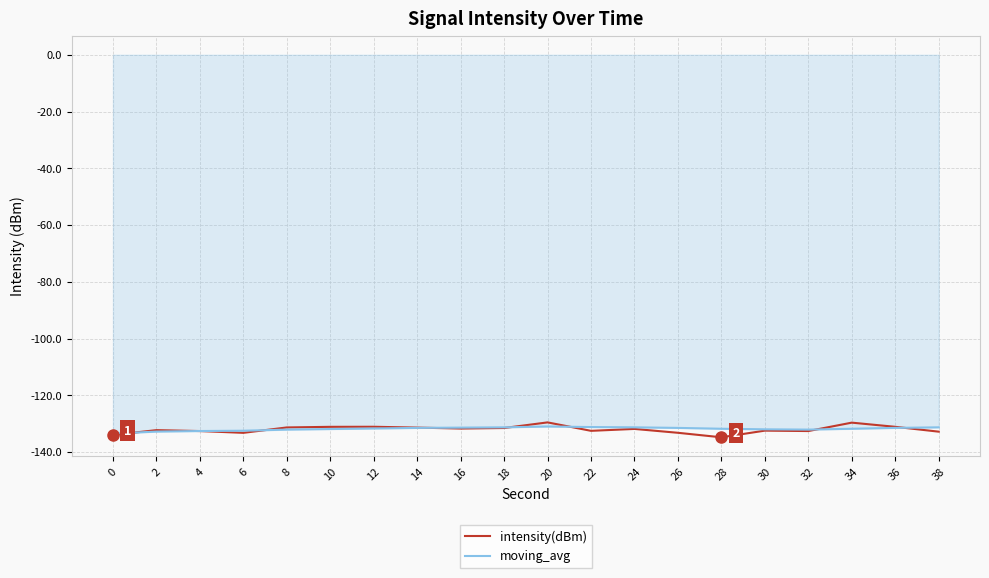

How many lines are shown in the chart?

2